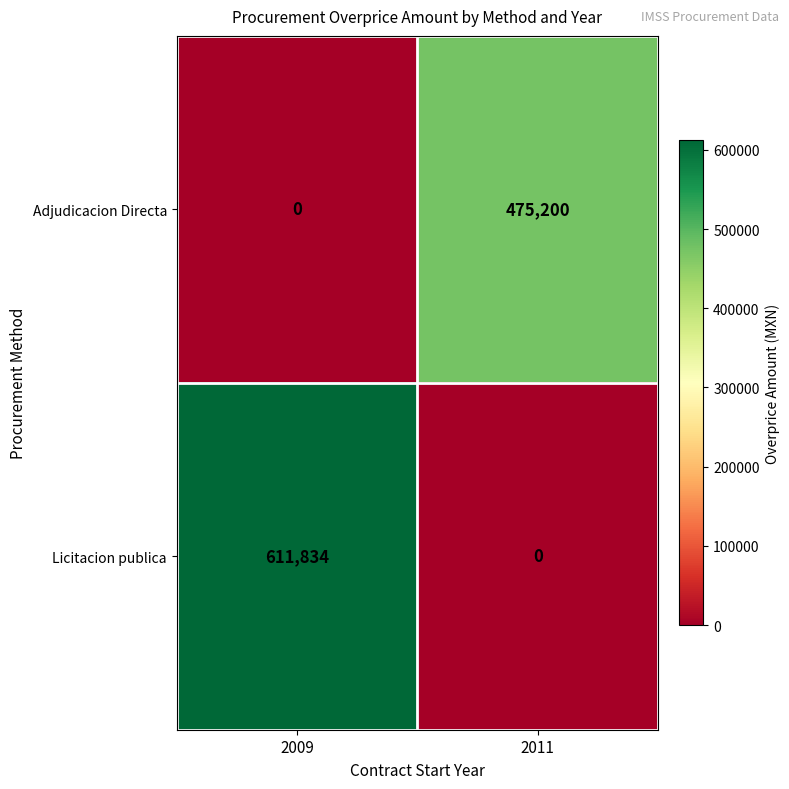

Is it true that Licitacion publica equals 1055957 at 2009?

False